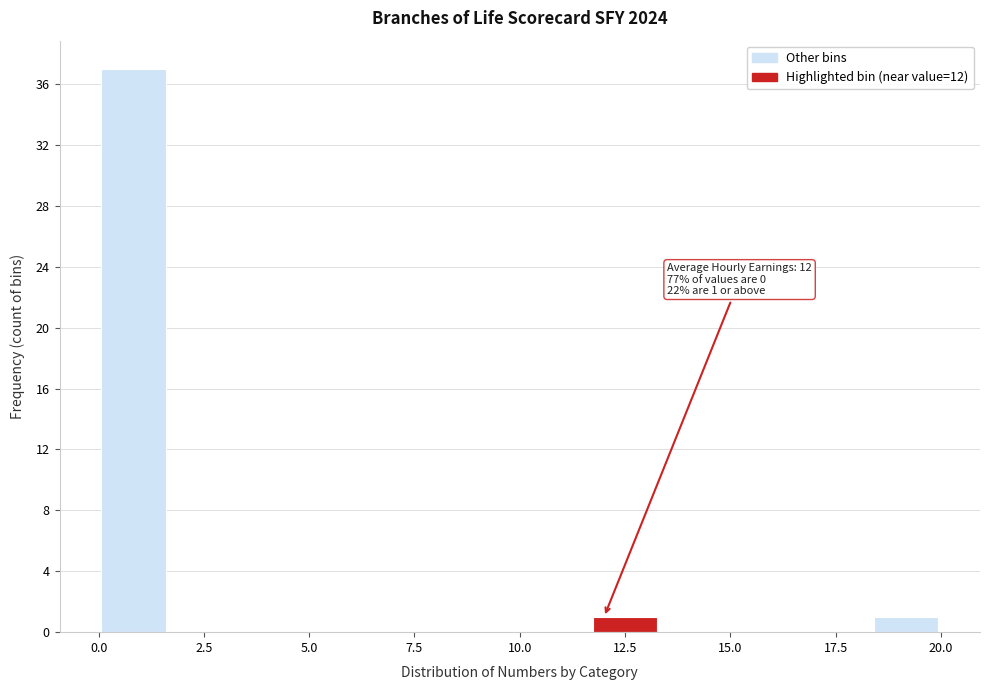

Around what value on the x-axis is the tallest bar? Give the approximate position of its centre, as read against the axis.

1.0